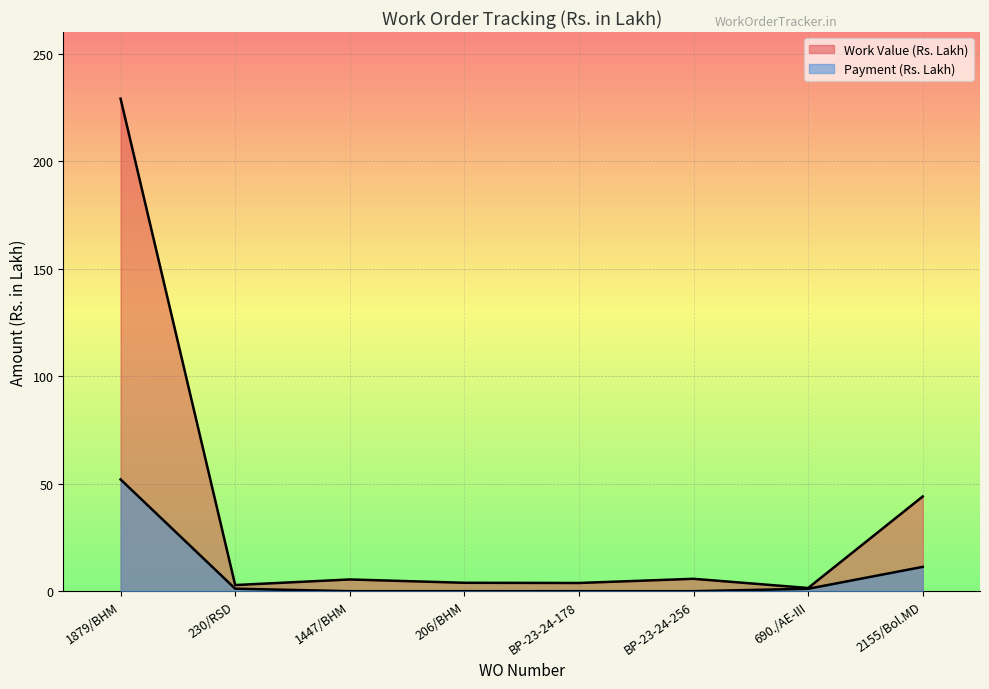

Reading left to right, list all the values displayed in this chart.

Work Value (Rs. Lakh): 1879/BHM=229.0	230/RSD=2.9	1447/BHM=5.5	206/BHM=3.9	BP-23-24-178=3.8	BP-23-24-256=5.8	690./AE-III=1.5	2155/Bol.MD=44.0
Payment (Rs. Lakh): 1879/BHM=52.0	230/RSD=1.2	1447/BHM=0.0	206/BHM=0.0	BP-23-24-178=0.0	BP-23-24-256=0.0	690./AE-III=1.1	2155/Bol.MD=11.3